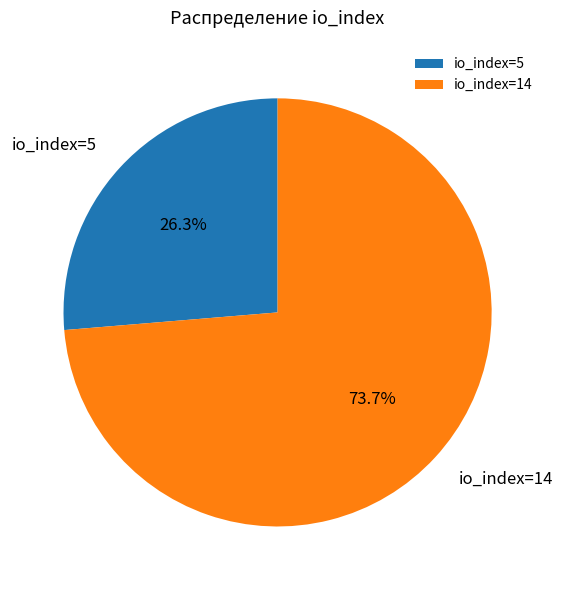

The io_index=14 slice represents 79% of the pie. True or false?

False